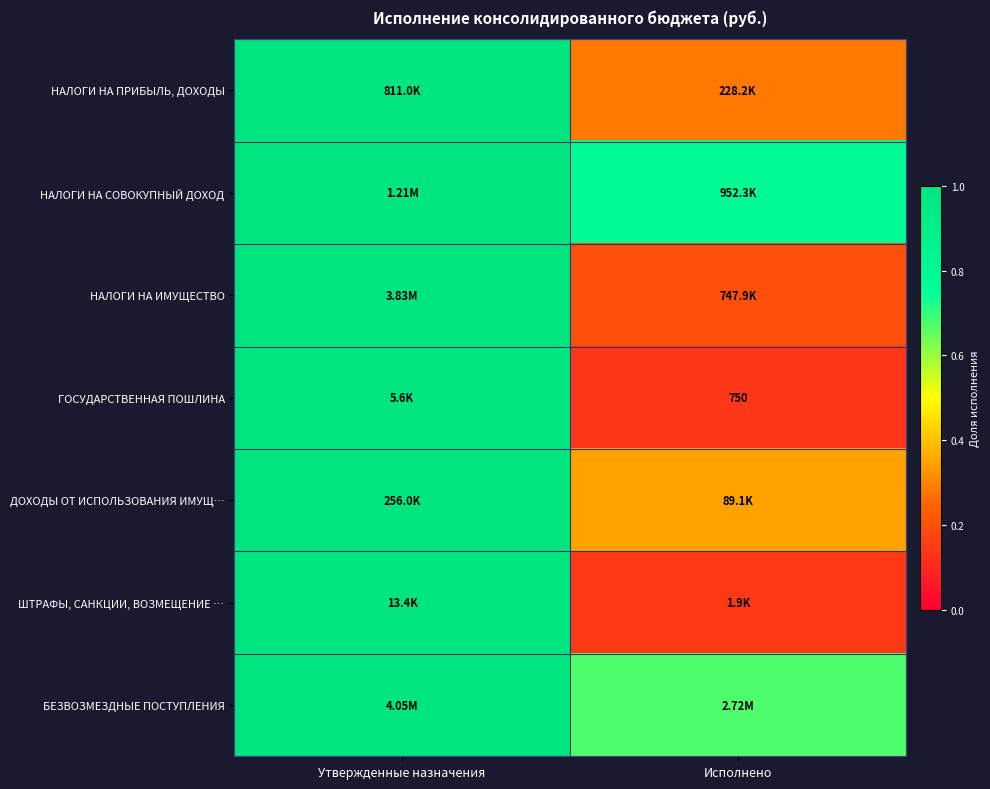

Which category has the lowest value across all series?

Исполнено